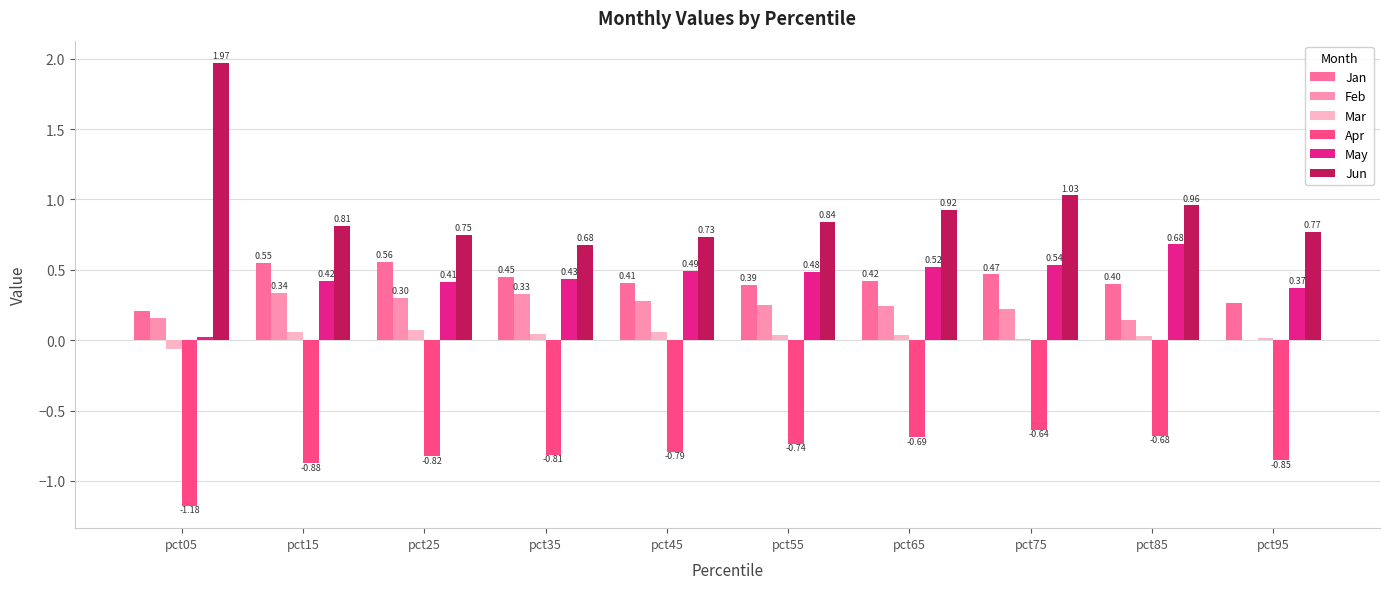

Does the chart contain stacked bars?

No